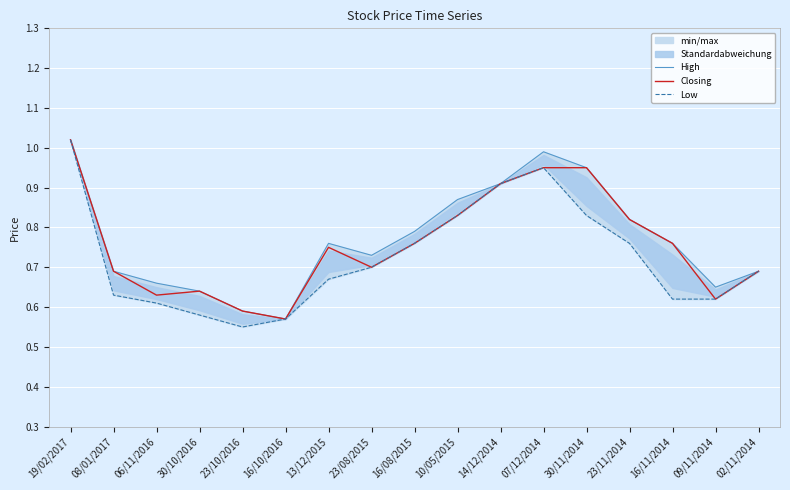

What position from the left is 16/11/2014?

15